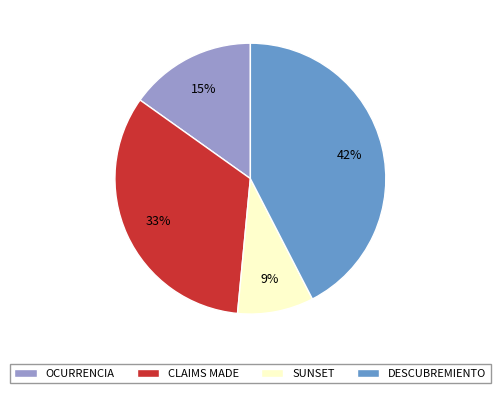

The DESCUBREMIENTO slice represents 37% of the pie. True or false?

False